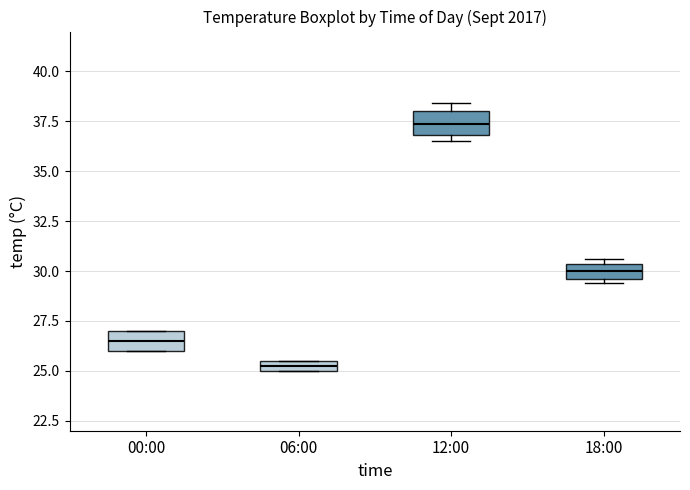

Which box's median line is the lowest?

06:00